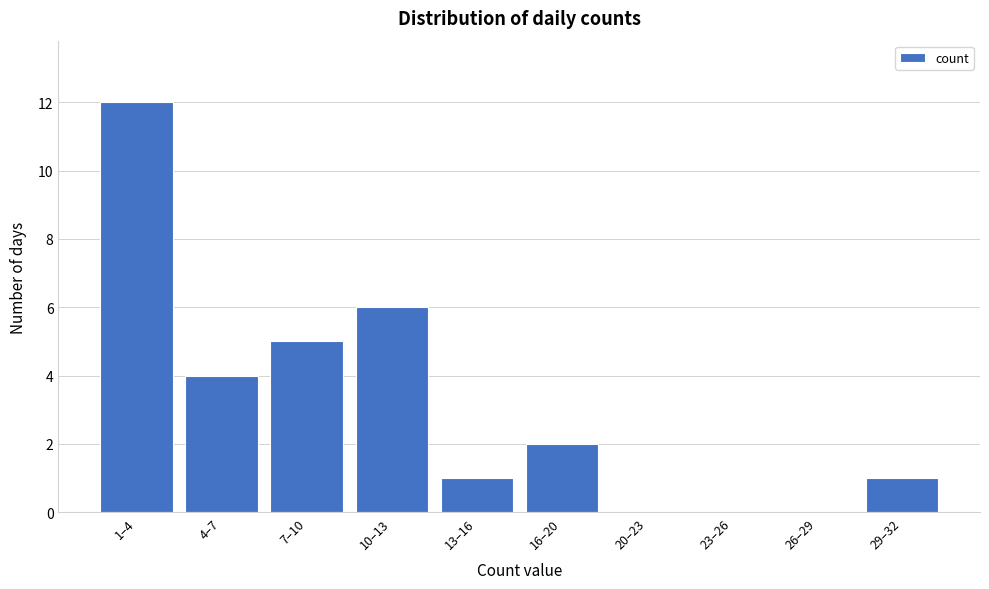

Reading left to right, transcribe all the data shown in this chart.

1–4=12	4–7=4	7–10=5	10–13=6	13–16=1	16–20=2	20–23=0	23–26=0	26–29=0	29–32=1